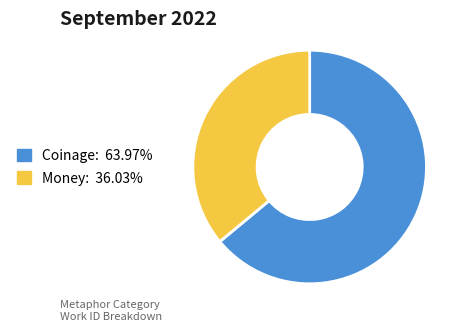

Is there a majority slice in this chart?

Yes